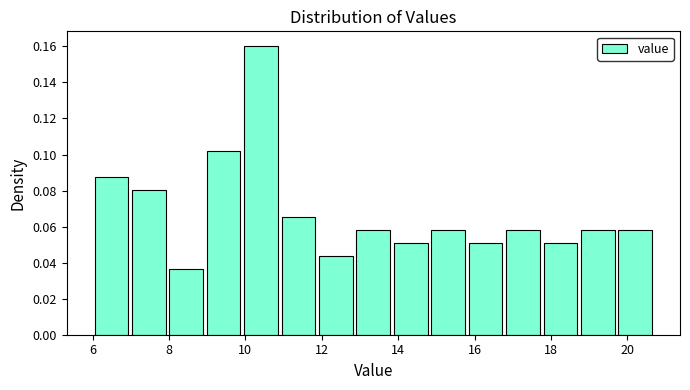

Over which range of the x-axis is the bar tallest?

9.92 to 10.90